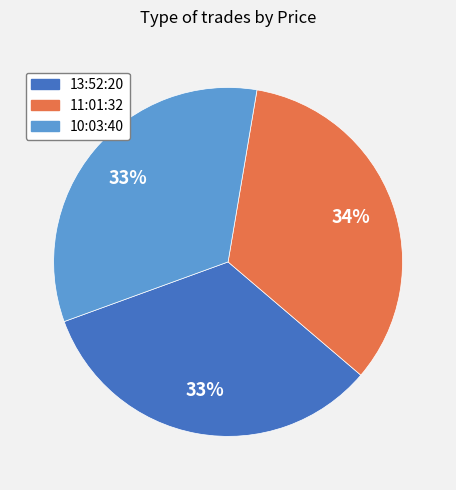

To the nearest percent, what percentage of the pie is 13:52:20?

33%